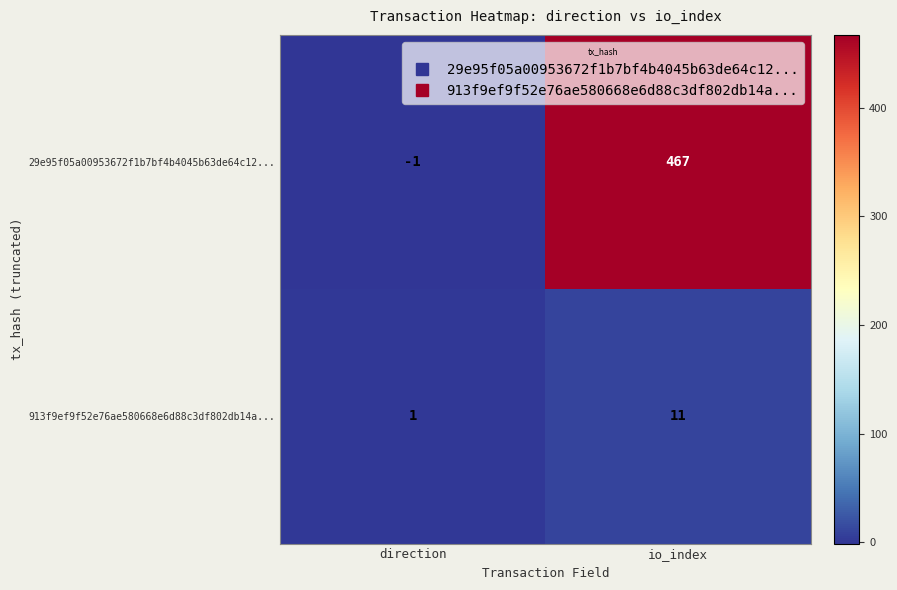

List the series in order of their peak value, highest first.

29e95f05a00953672f1b7bf4b4045b63de64c12..., 913f9ef9f52e76ae580668e6d88c3df802db14a...